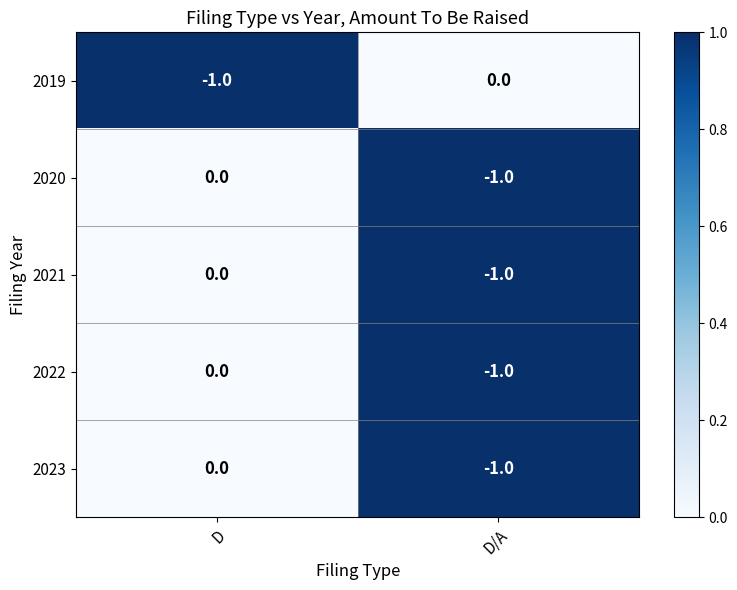

What is the maximum value shown in the chart?

0